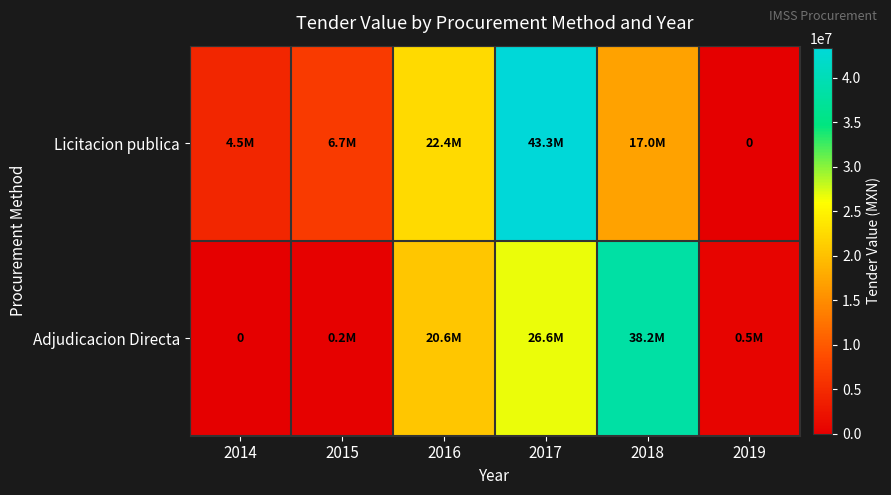

What is the total value across all series at 2019?

535340